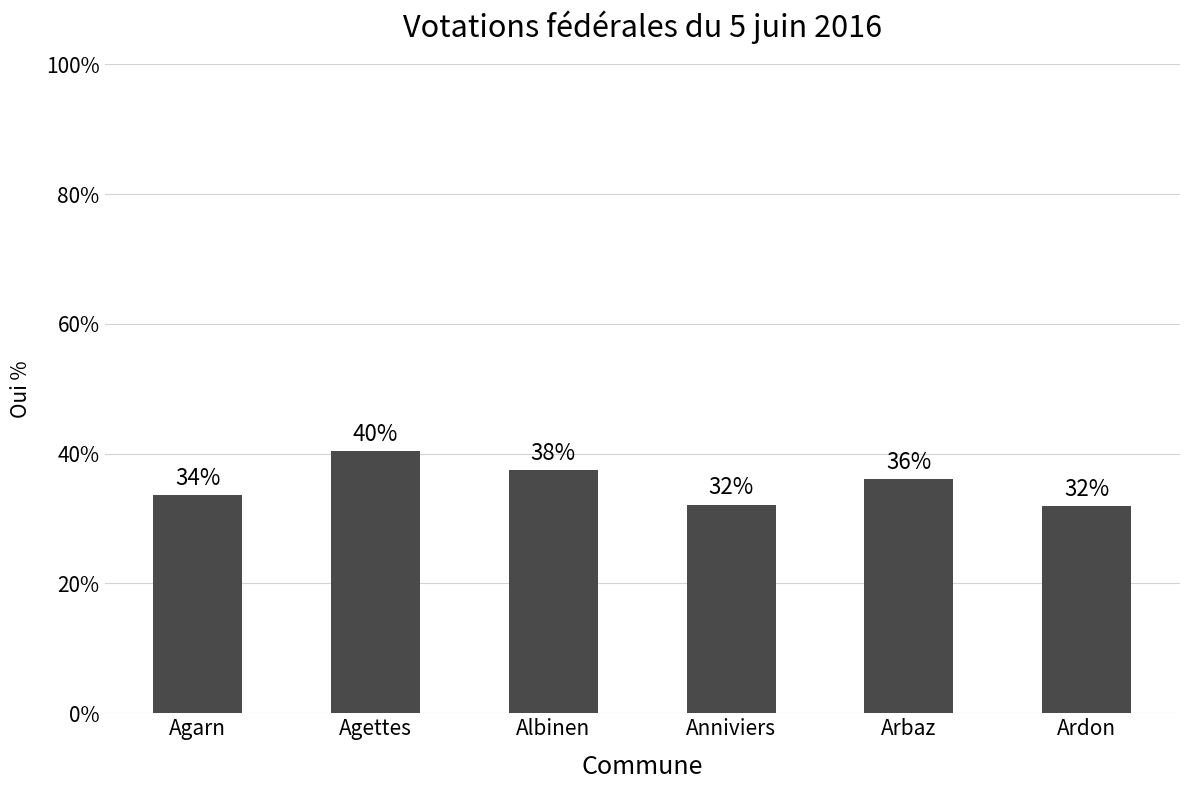

What is the average value?

35.3